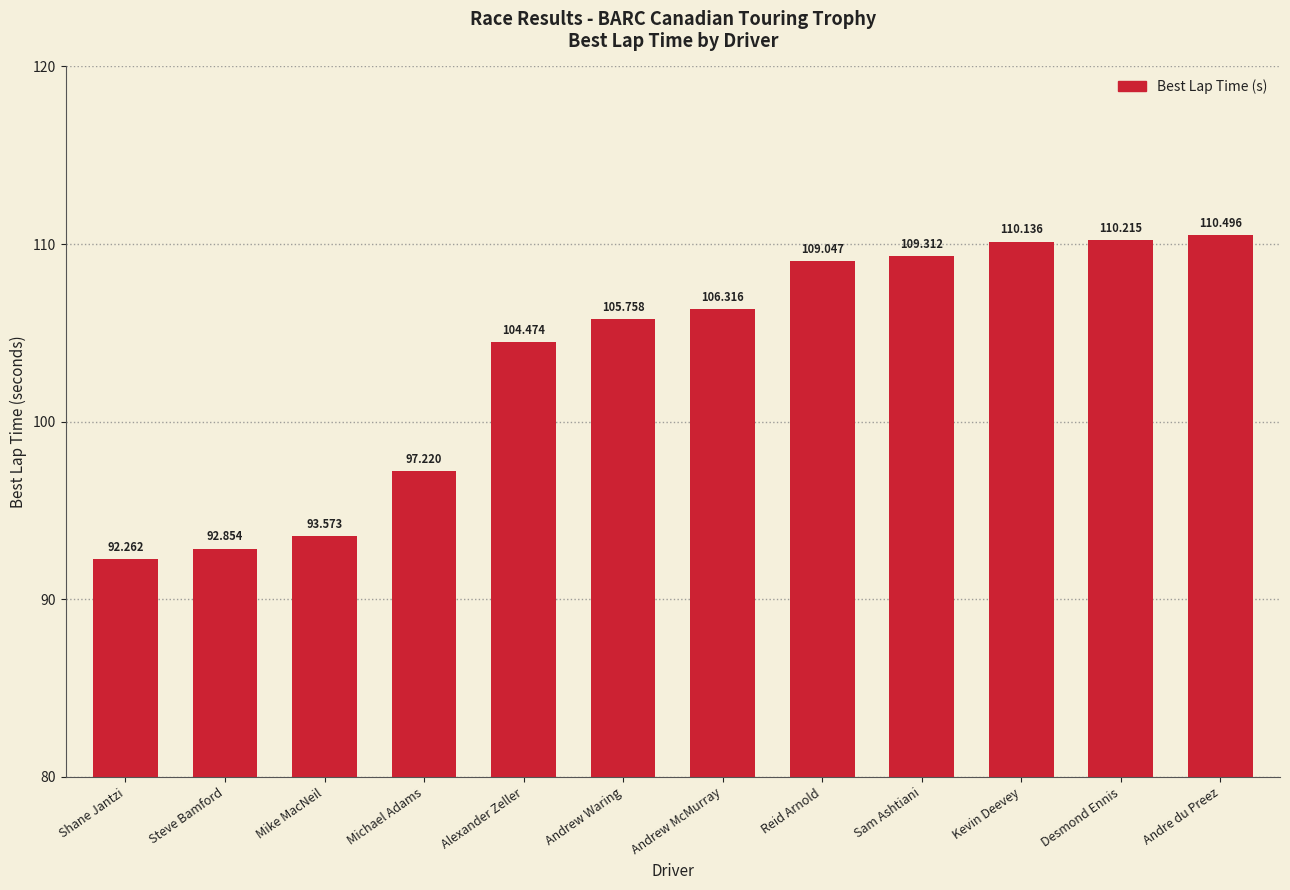

Rank the categories by value from highest to lowest.

Andre du Preez, Desmond Ennis, Kevin Deevey, Sam Ashtiani, Reid Arnold, Andrew McMurray, Andrew Waring, Alexander Zeller, Michael Adams, Mike MacNeil, Steve Bamford, Shane Jantzi